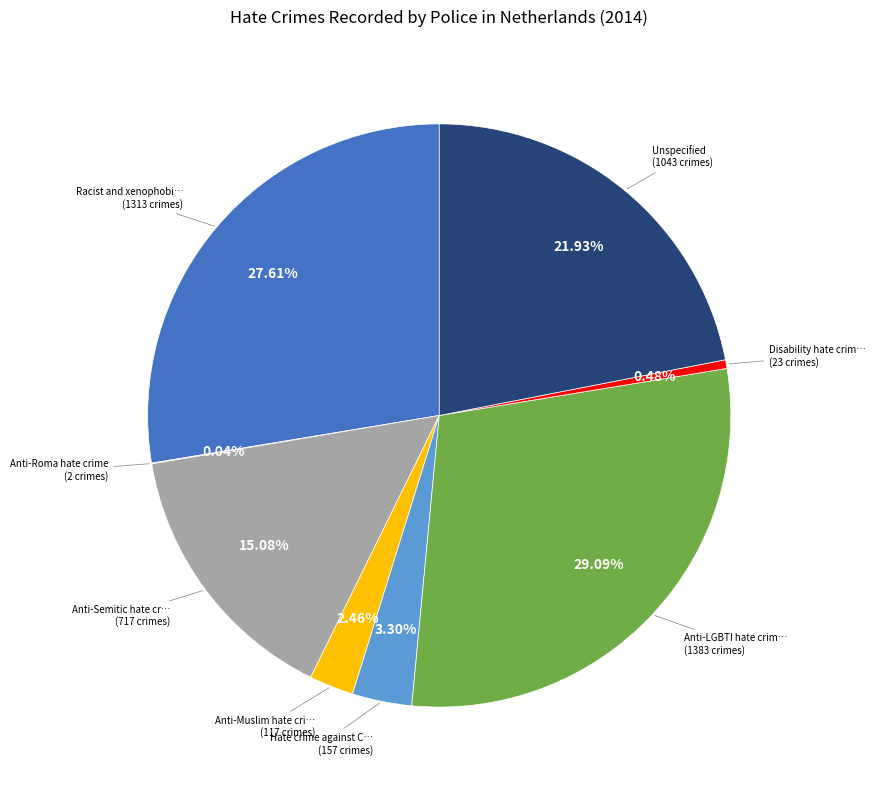

Does any single category account for the majority?

No